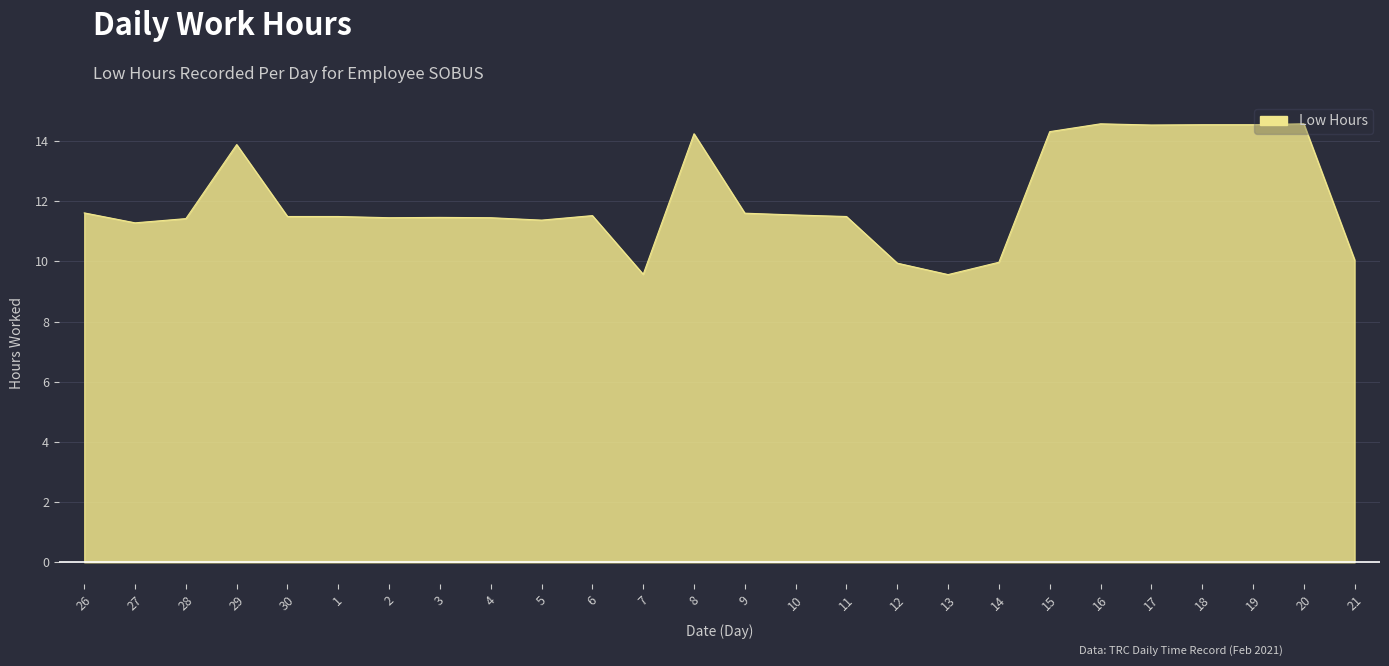

What is the greatest value displayed?

14.6